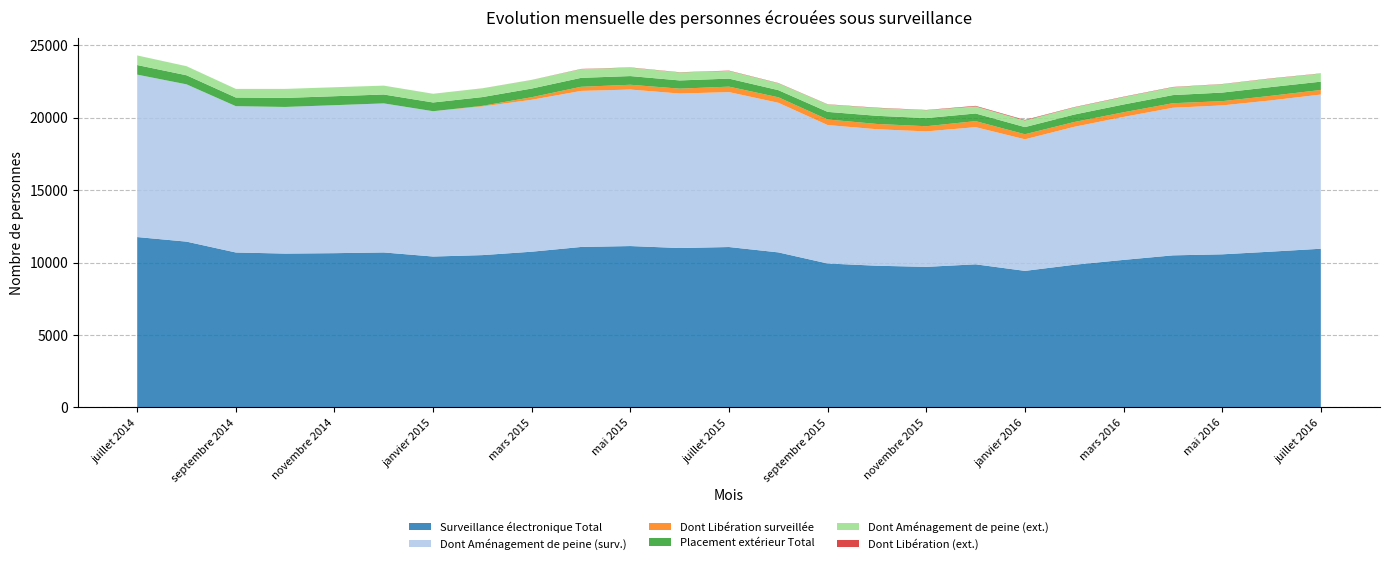

Reading right to left, transcribe all the data shown in this chart.

Surveillance électronique Total: 10957	10758	10571	10500	10187	9851	9429	9882	9706	9784	9938	10705	11075	11006	11142	11079	10752	10517	10419	10701	10651	10622	10698	11447	11763
Dont Aménagement de peine (surv.): 10642	10441	10278	10187	9868	9521	9081	9466	9350	9420	9555	10325	10692	10662	10801	10770	10485	10261	10030	10287	10213	10120	10098	10856	11210
Dont Libération surveillée: 315	317	293	313	319	330	348	416	356	364	383	380	377	338	331	285	179	41	0	0	0	0	0	0	0
Placement extérieur Total: 573	602	592	561	538	515	494	527	561	562	526	492	553	566	599	616	597	605	602	613	619	623	596	626	662
Dont Aménagement de peine (ext.): 560	585	579	541	516	493	455	488	544	541	512	475	533	551	584	601	593	602	602	613	619	623	596	626	662
Dont Libération (ext.): 13	17	13	20	22	22	39	39	17	21	14	17	20	15	15	15	4	3	0	0	0	0	0	0	0